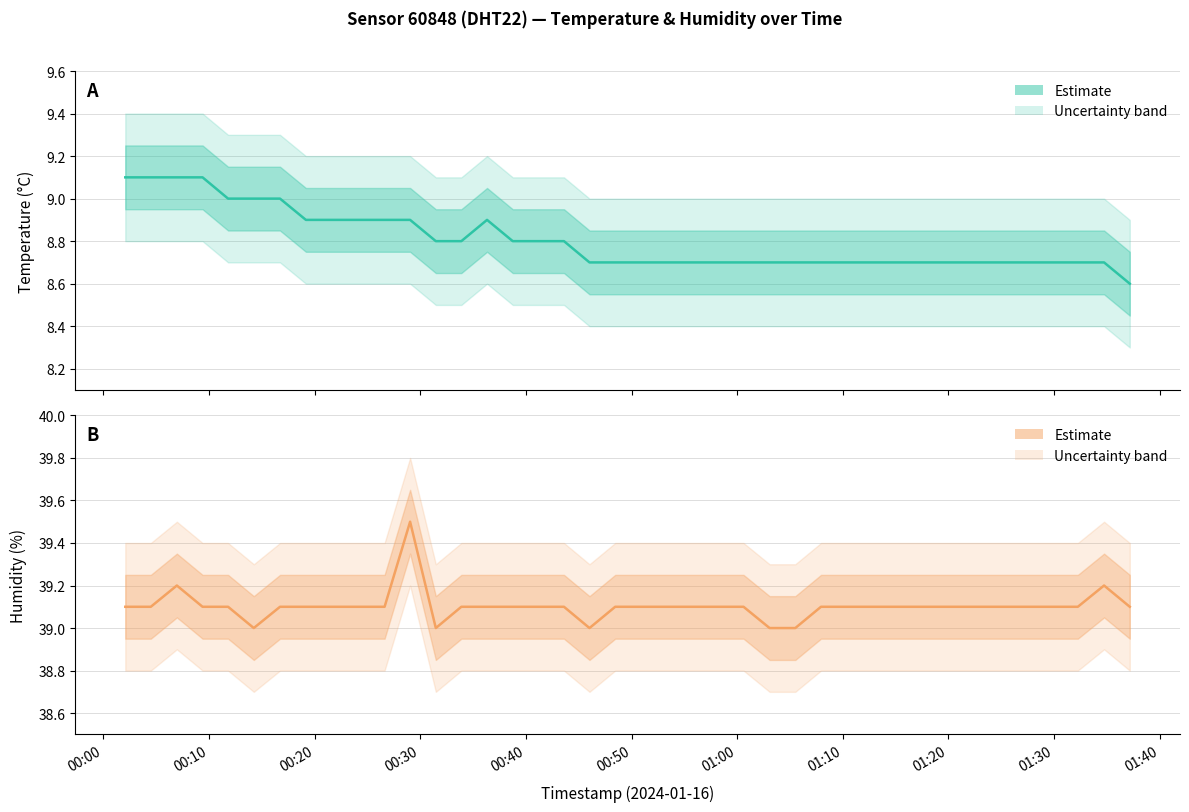

What is the highest value of the humidity series?

39.5